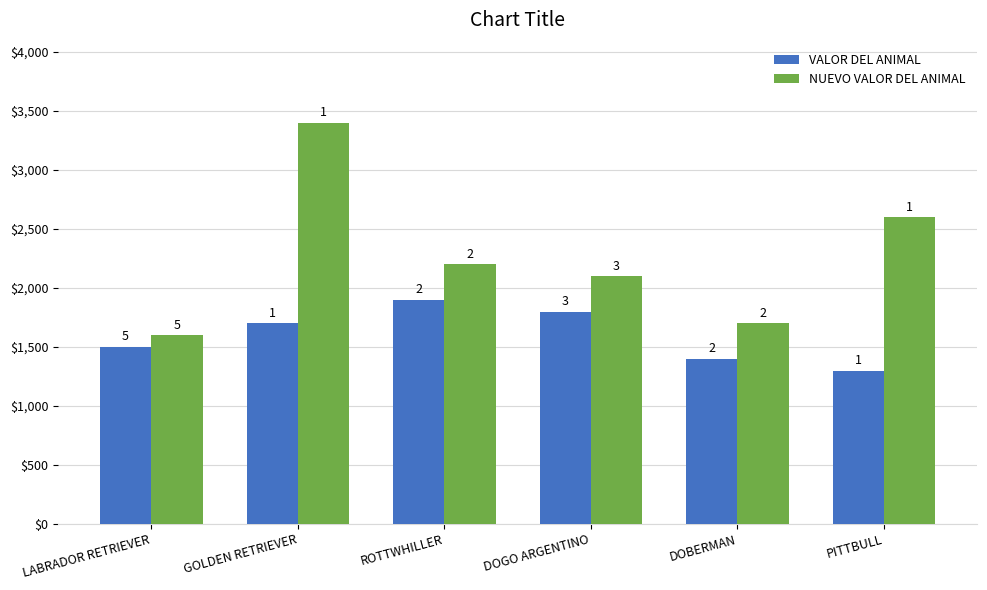

How many bars are there in each group?

2